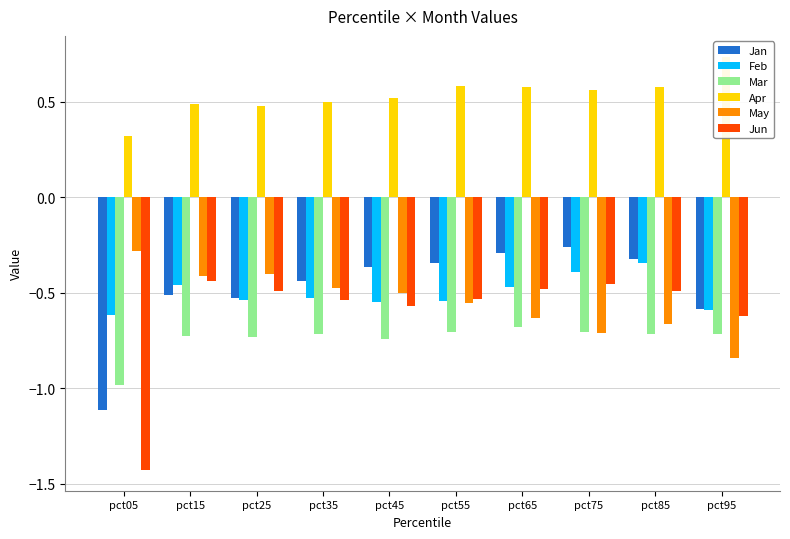

How many groups of bars are there?

10